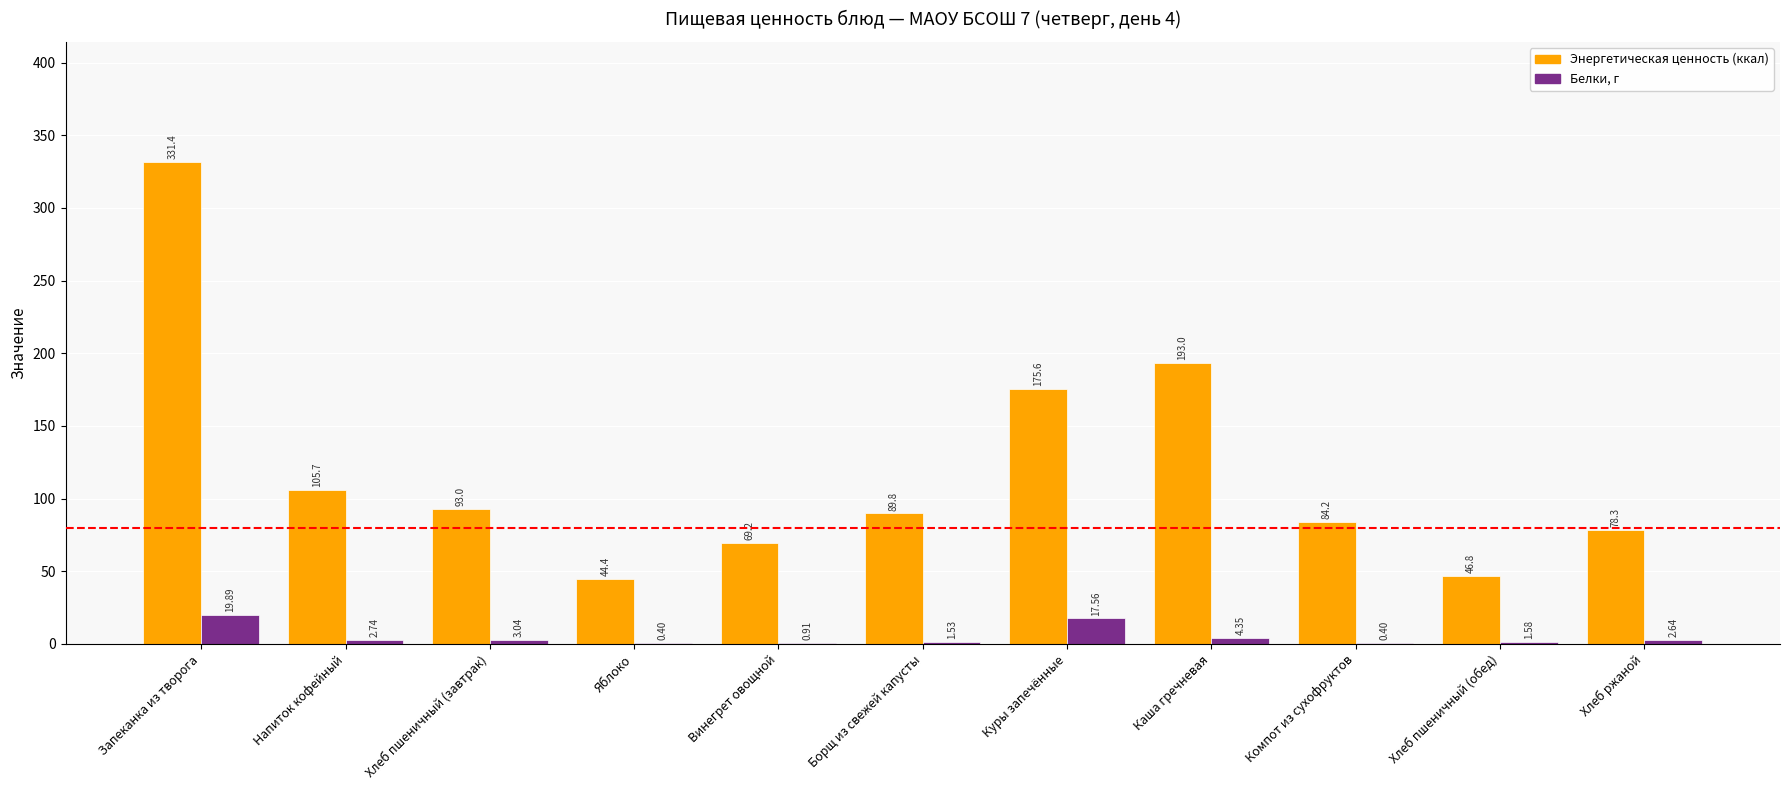

At which category is the sum across all series the highest?

Запеканка из творога